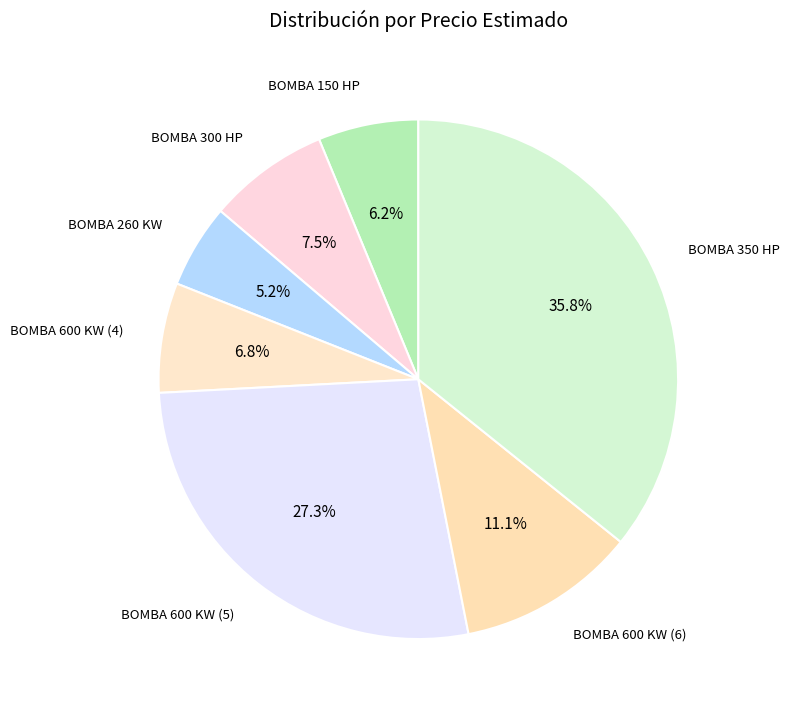

Between BOMBA 350 HP and BOMBA 600 KW (6), which is larger?

BOMBA 350 HP